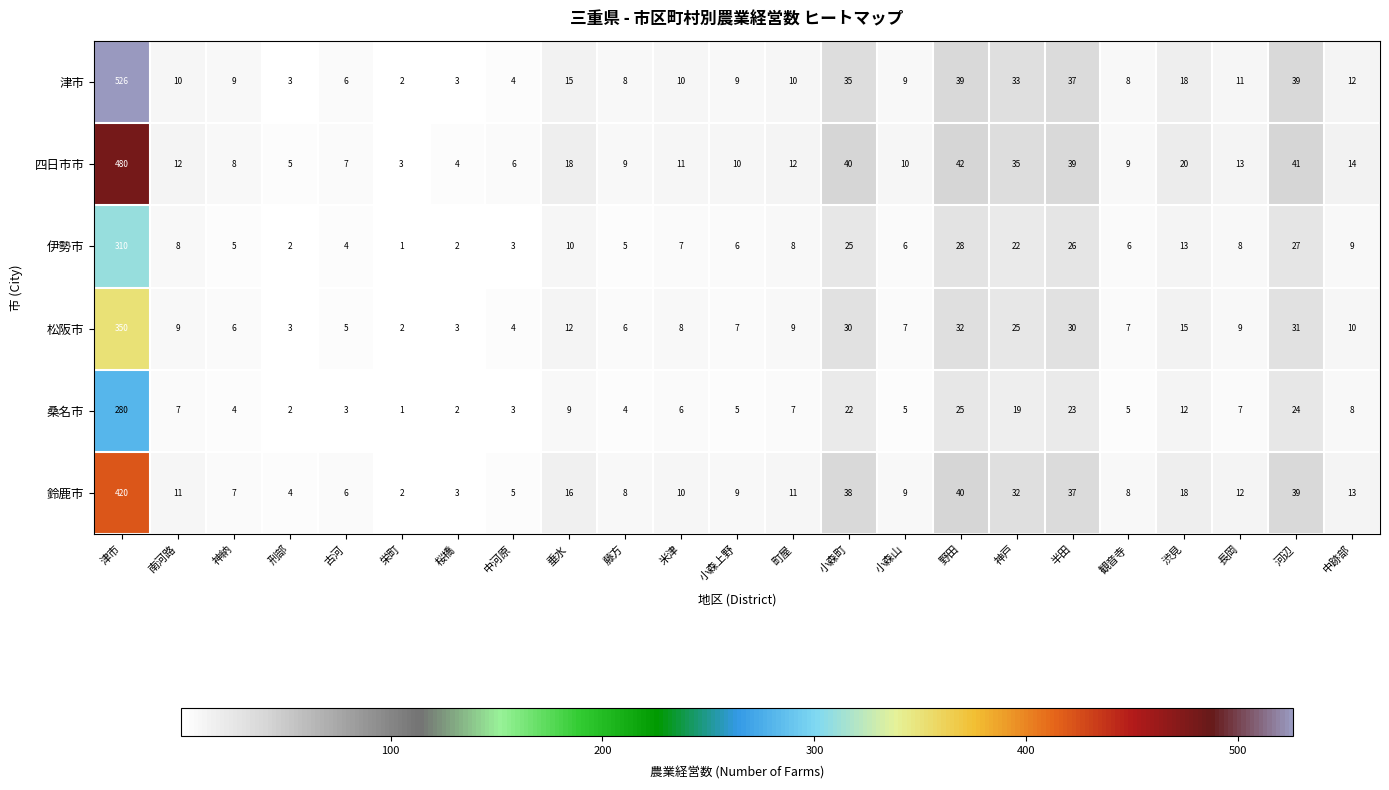

What is the difference between the maximum and second lowest values in the 桑名市 series?

278